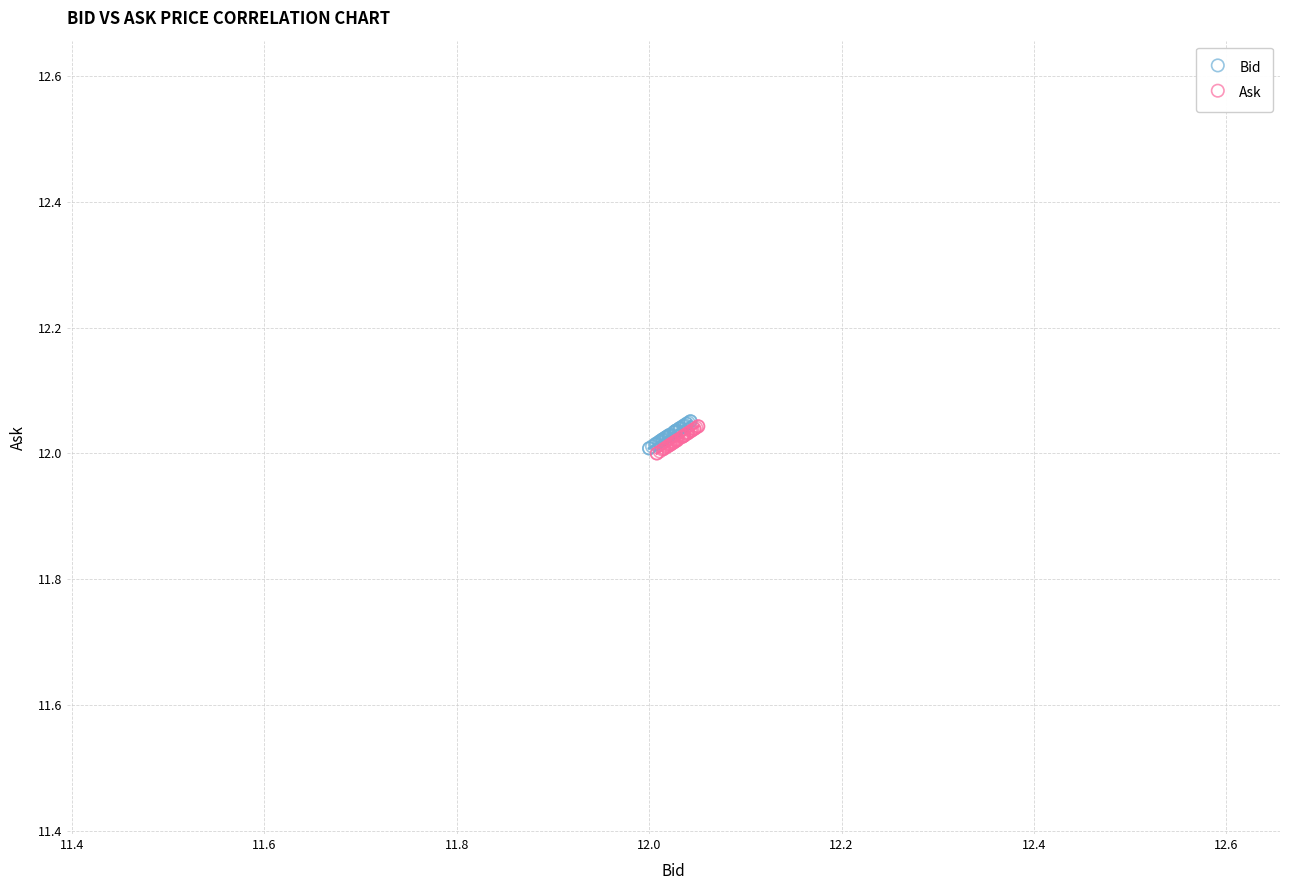

What are all the series names shown in the legend?

Bid, Ask